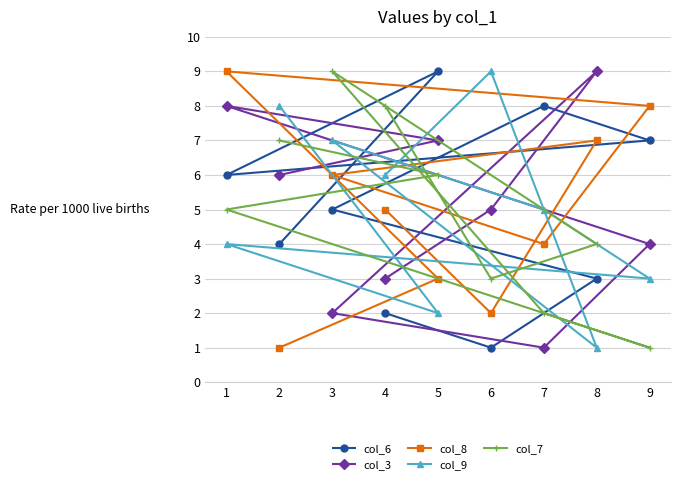

At which label does col_7 first exceed 5?

2